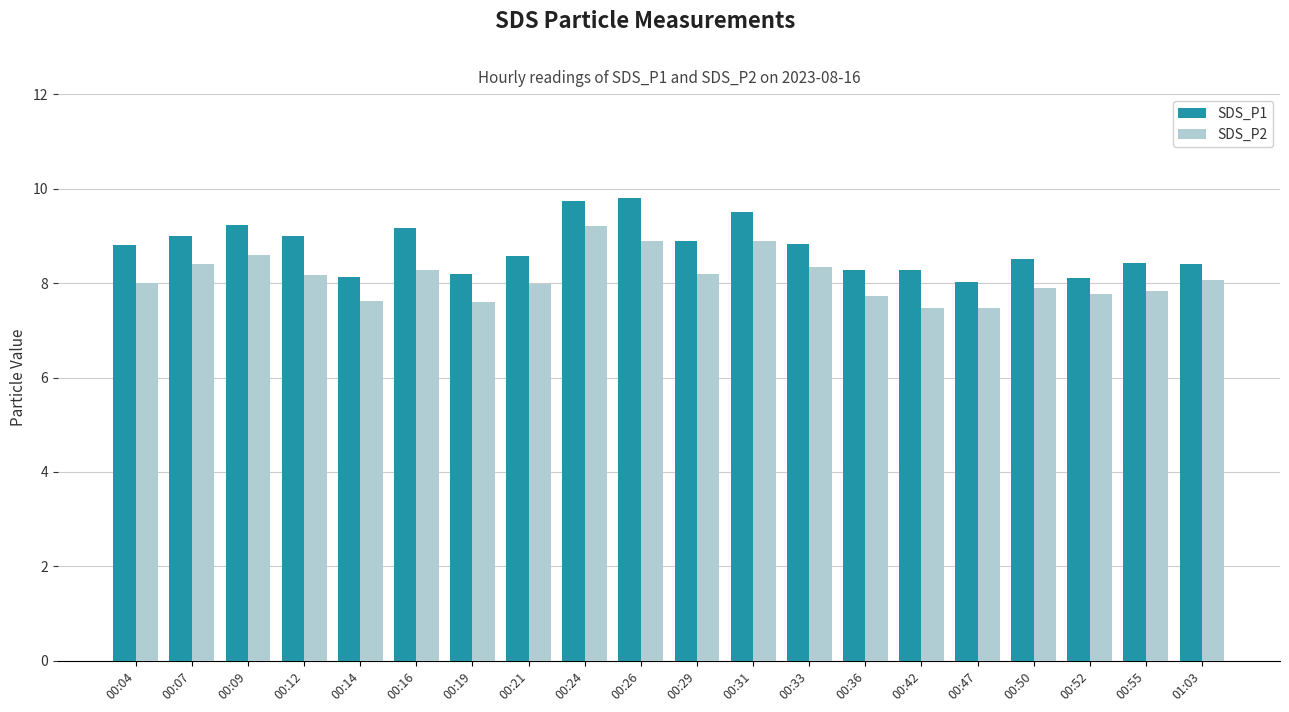

Is the value of SDS_P1 at 00:36 greater than the value of SDS_P2 at 00:55?

Yes